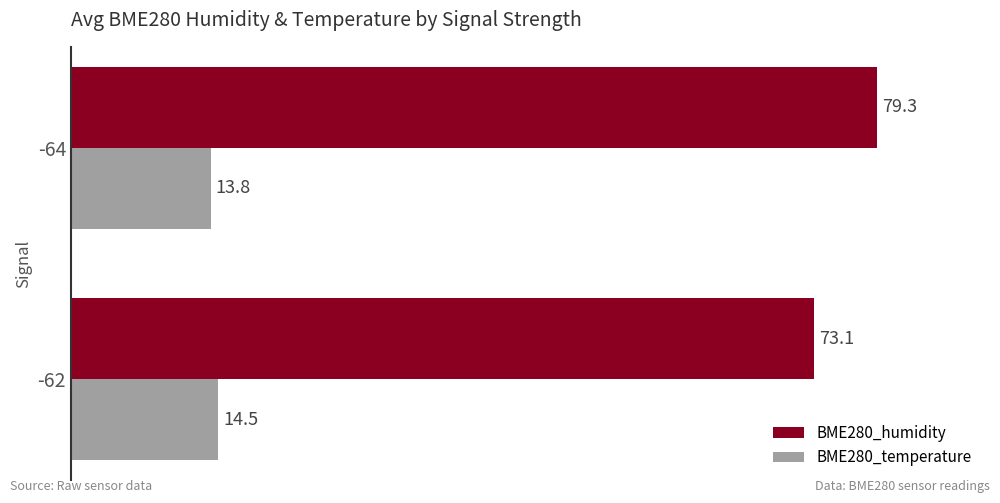

What is the difference between the BME280_temperature values at -64 and -62?

0.7